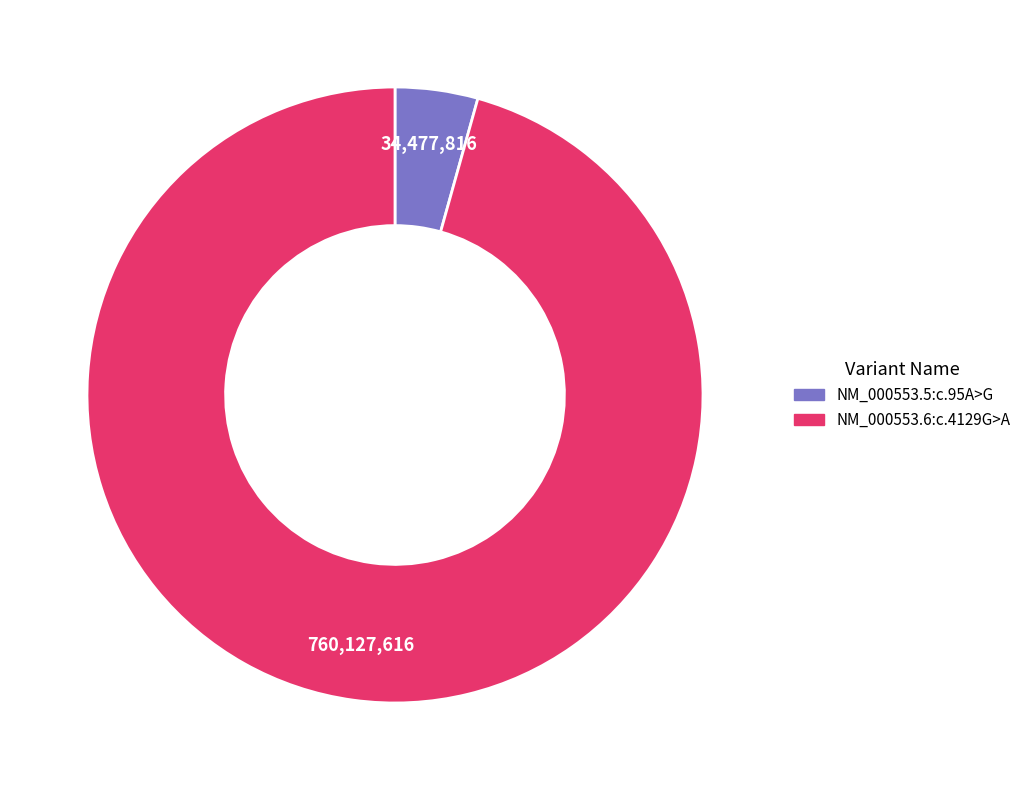

True or false: NM_000553.6:c.4129G>A accounts for 96% of the total.

True